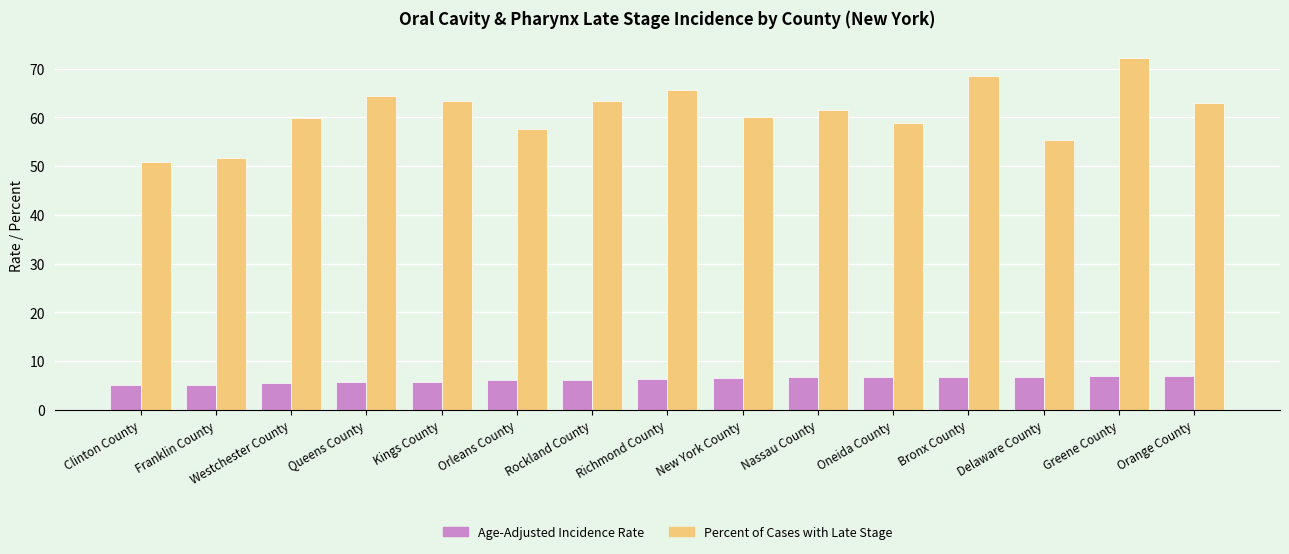

Does the chart contain any negative values?

No